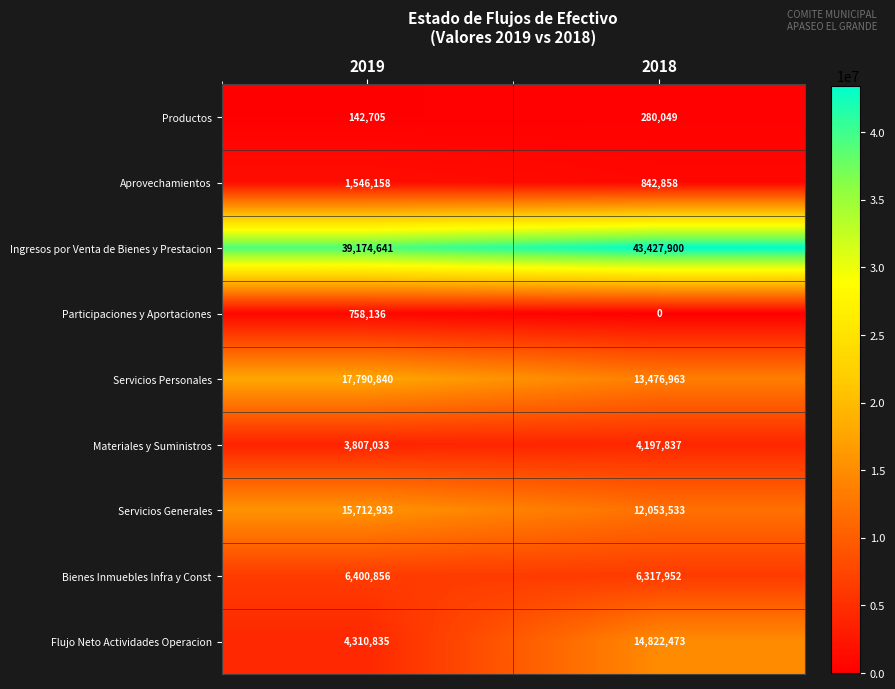

What is the difference between the maximum and minimum values in the Servicios Generales series?

3659400